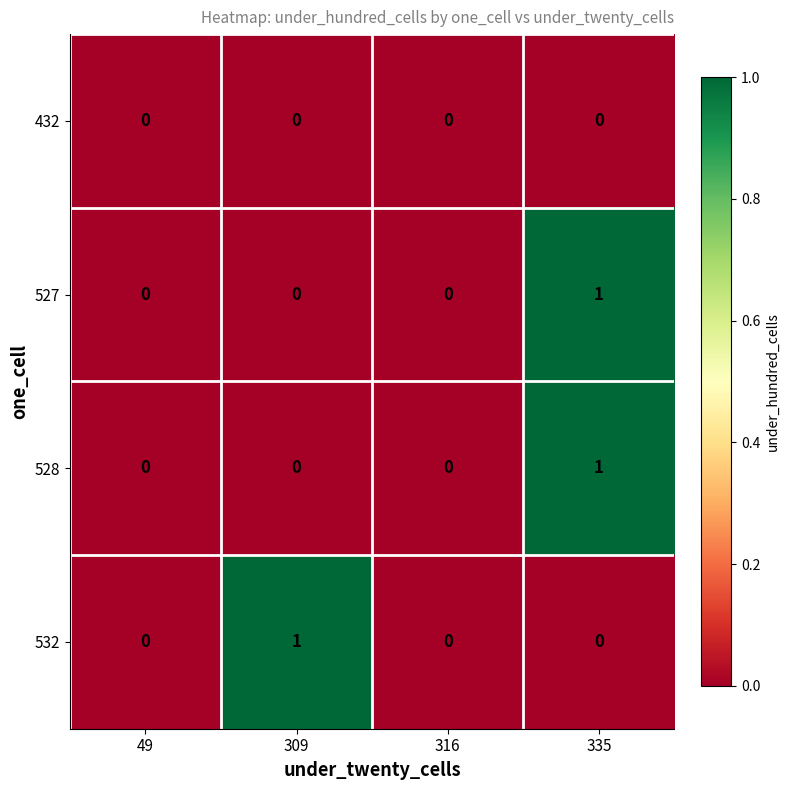

Which series changed the most between 309 and 316?

532